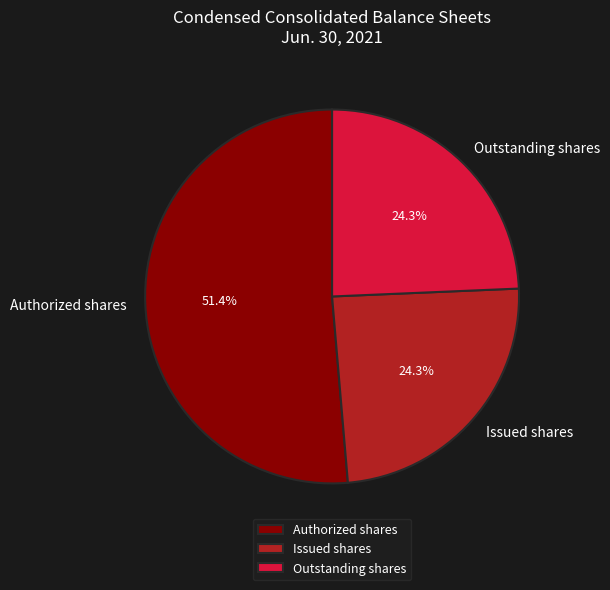

Which slice represents more than half of the pie?

Authorized shares